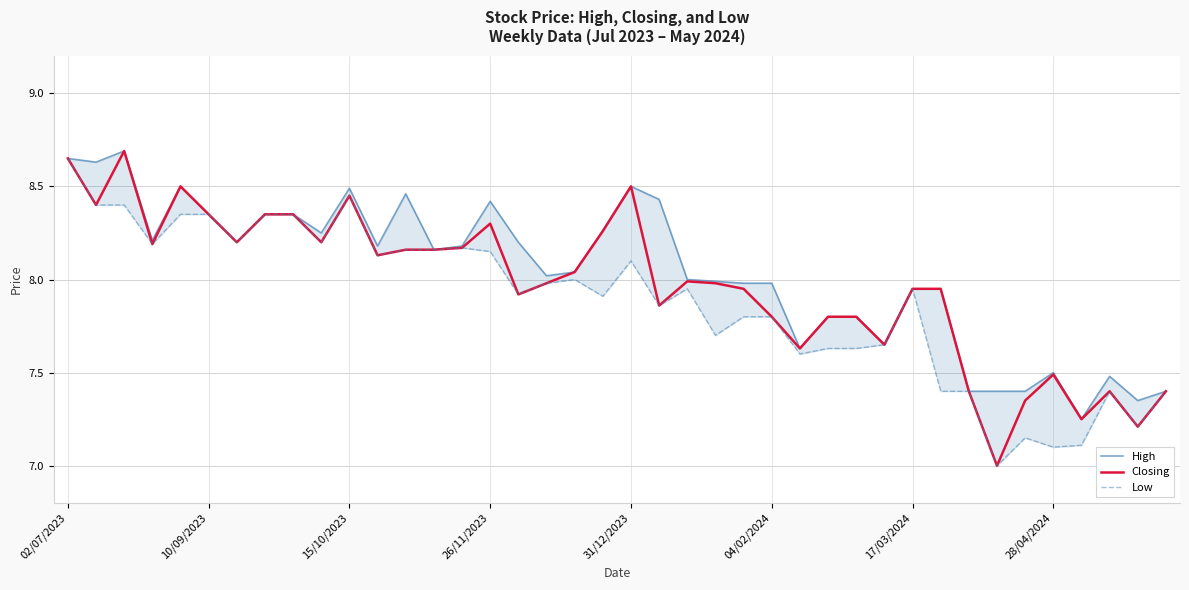

How many lines are shown in the chart?

3